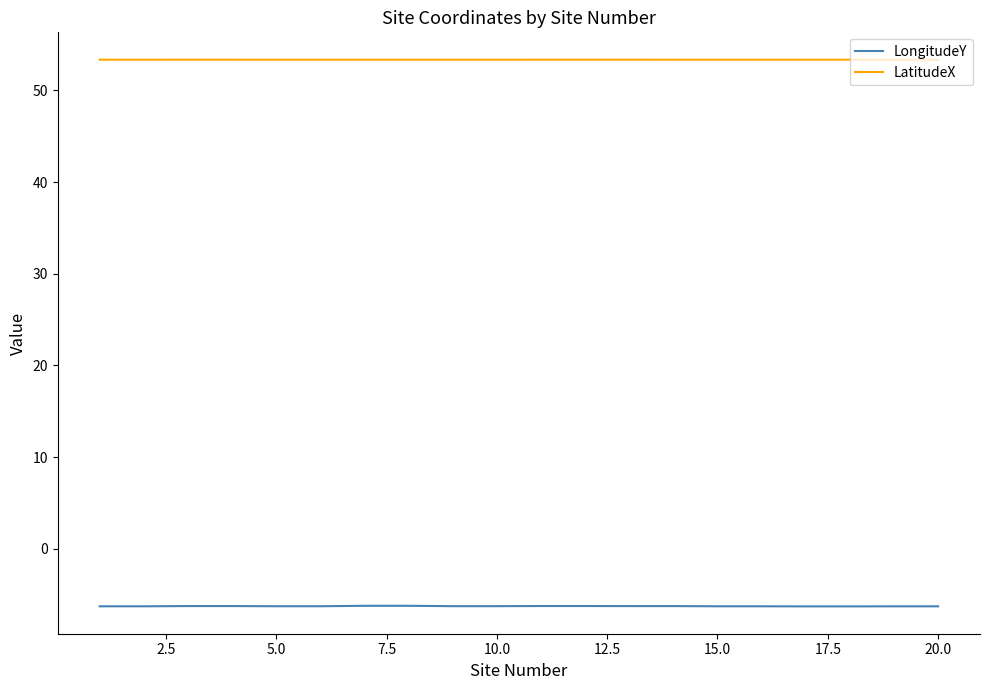

Which series has the largest total across all categories?

LatitudeX